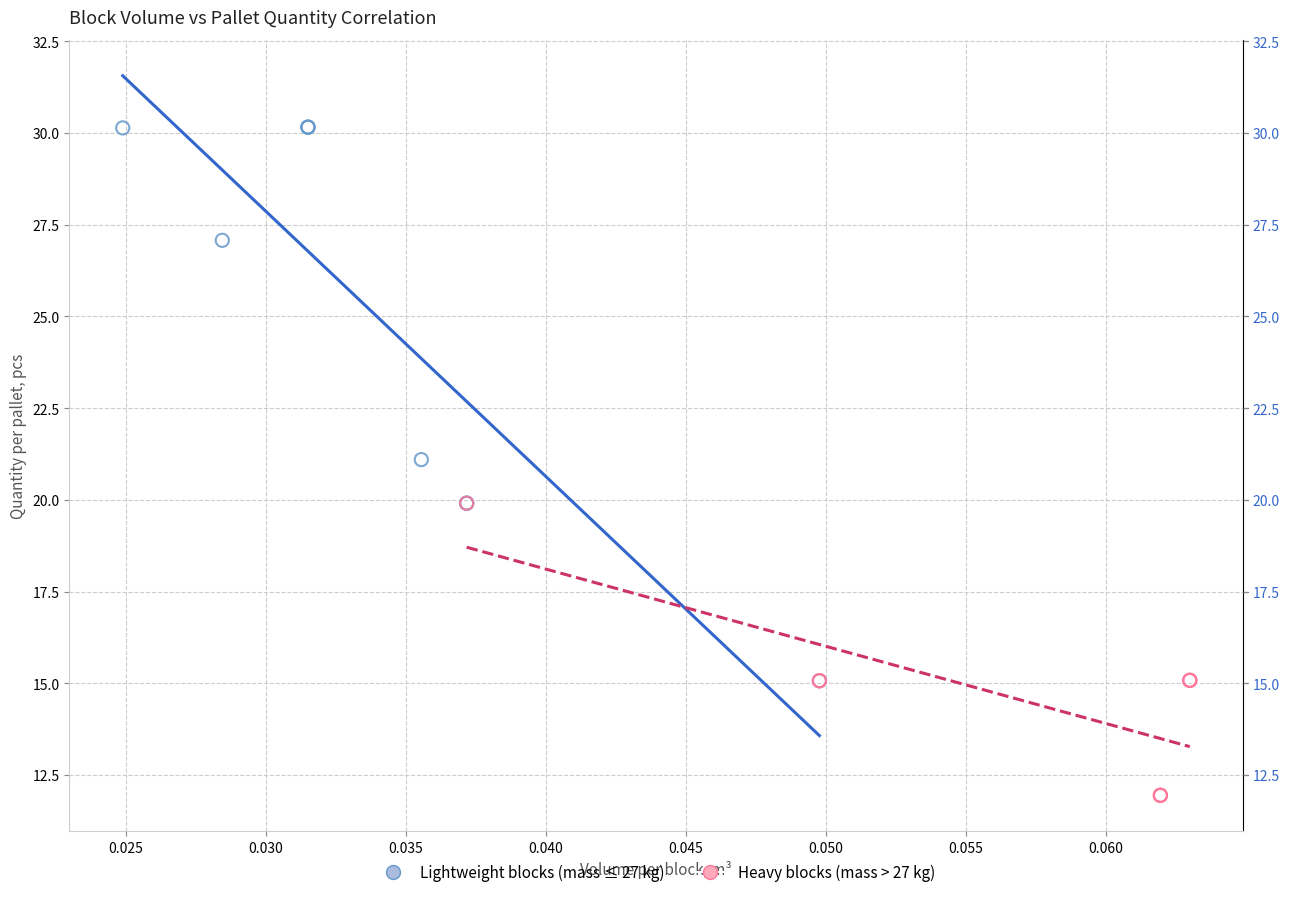

Which series has the widest spread of Y values?

Lightweight blocks (mass ≤ 27 kg)